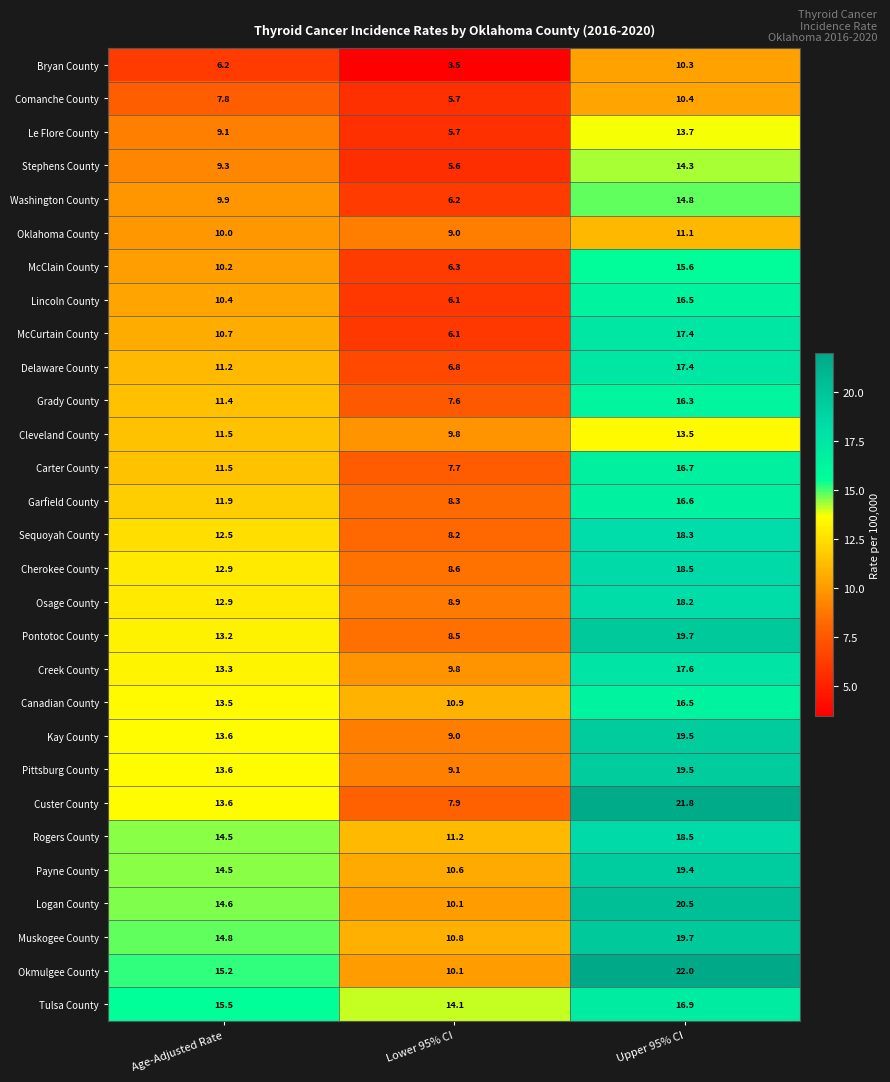

At which category is the sum across all series the highest?

Upper 95% CI